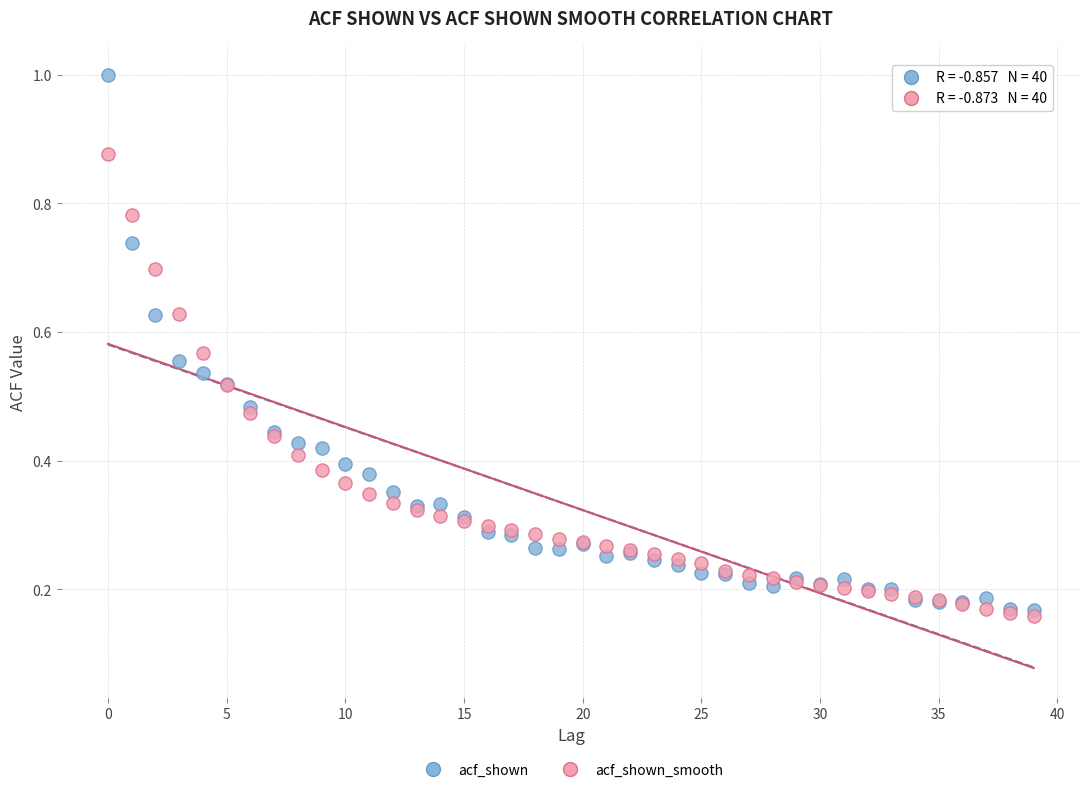

Which series contains the lowest Y value?

acf_shown_smooth